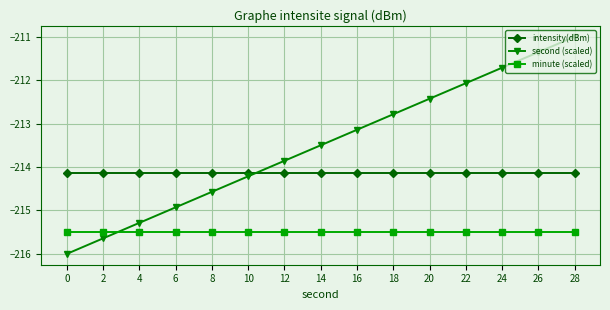

What is the maximum value for second (scaled)?

-211.0